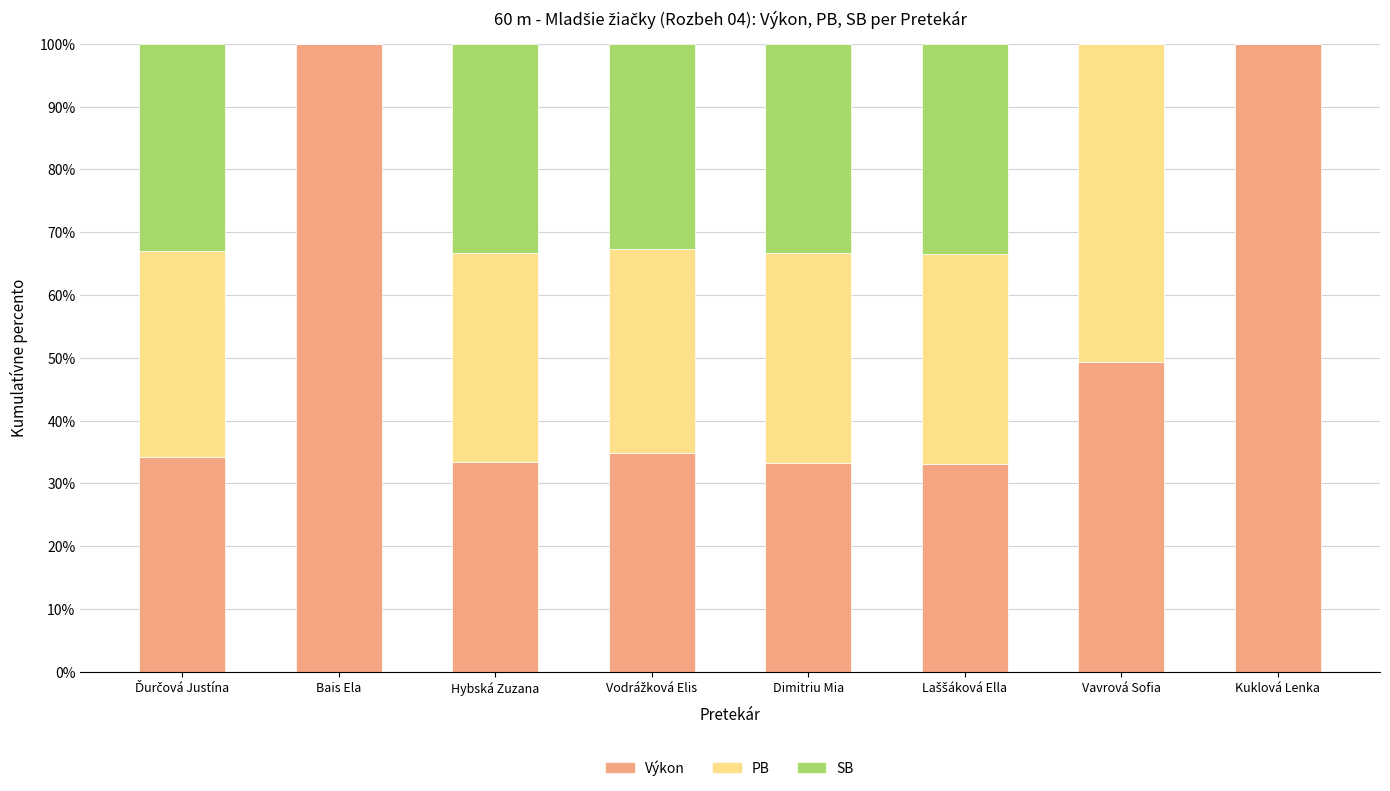

What is the sum of the Výkon values at Dimitriu Mia and Kuklová Lenka?

133.3